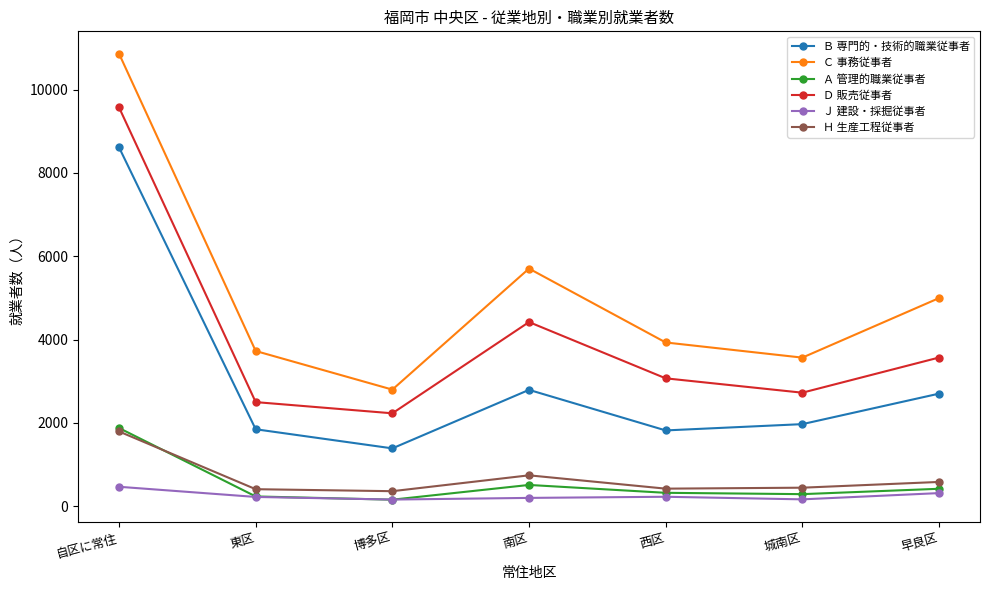

What is the sum of all Ｄ 販売従事者 values?

28082